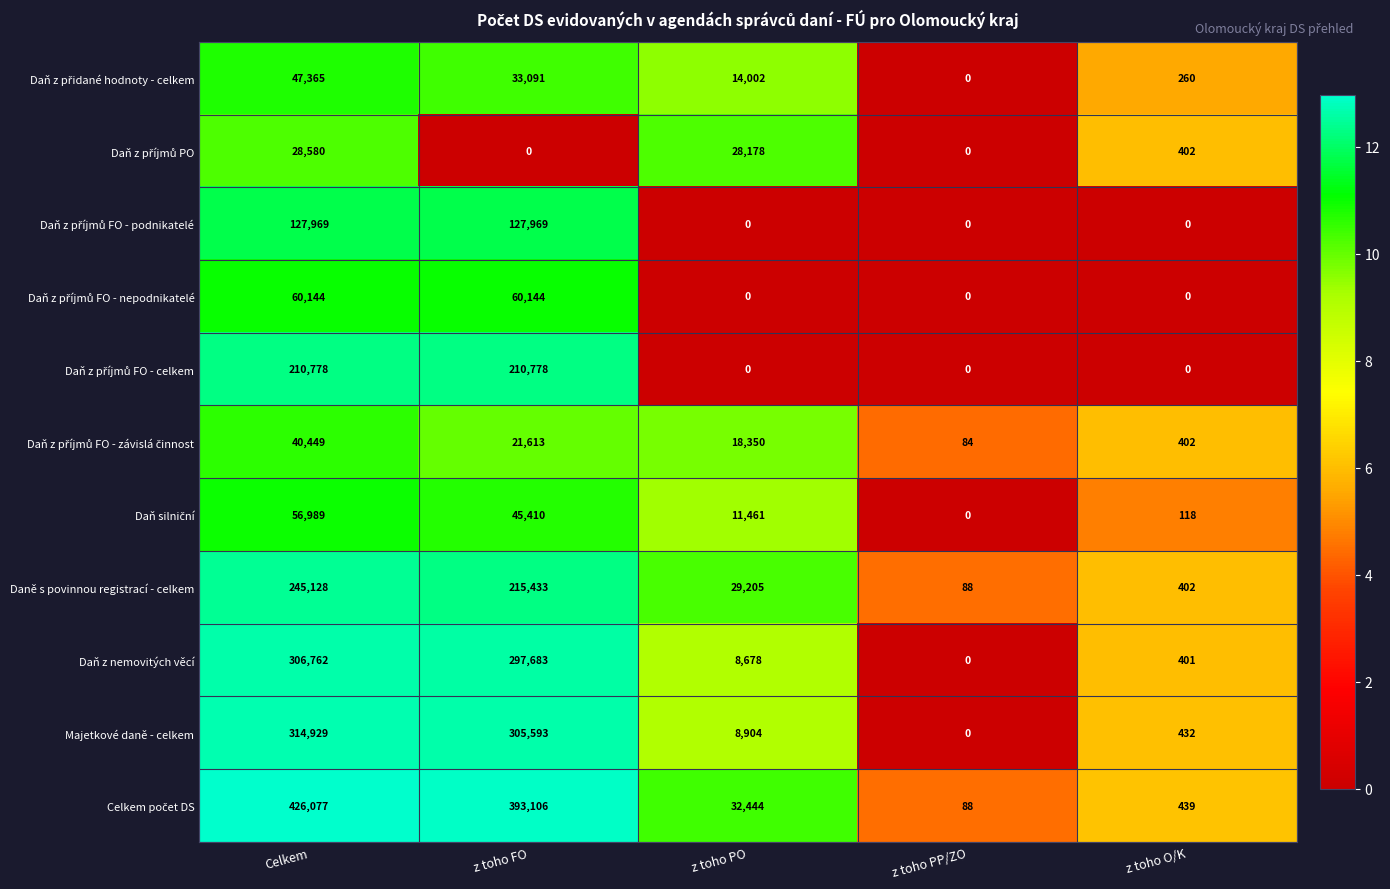

Where does the Majetkové daně - celkem series first go above 8904?

Celkem